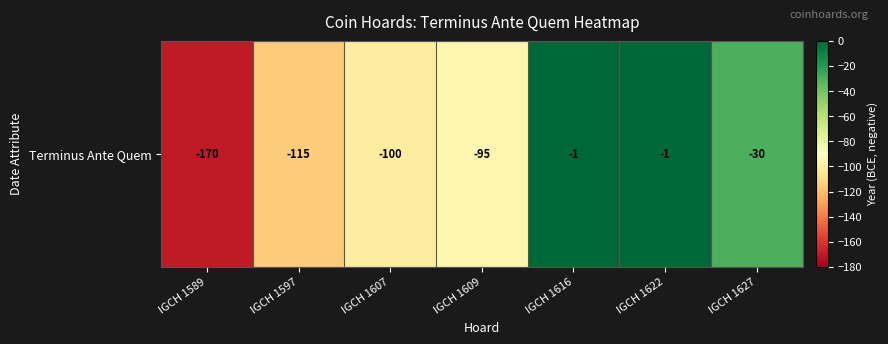

Reading left to right, transcribe all the data shown in this chart.

-170	-115	-100	-95	-1	-1	-30